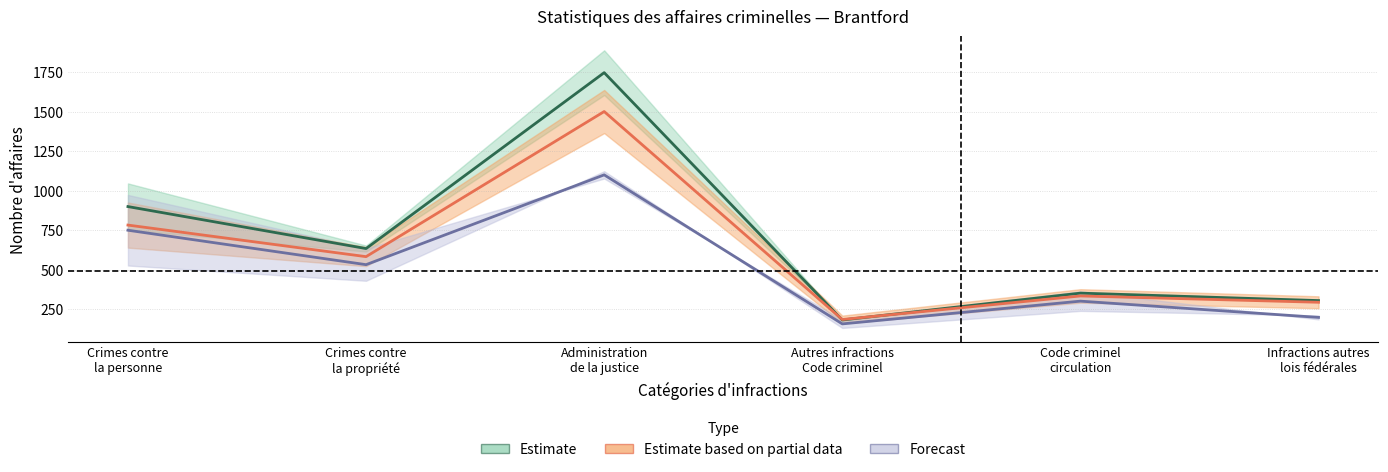

Which has a higher value, Crimes contre
la personne or Autres infractions
Code criminel?

Crimes contre
la personne